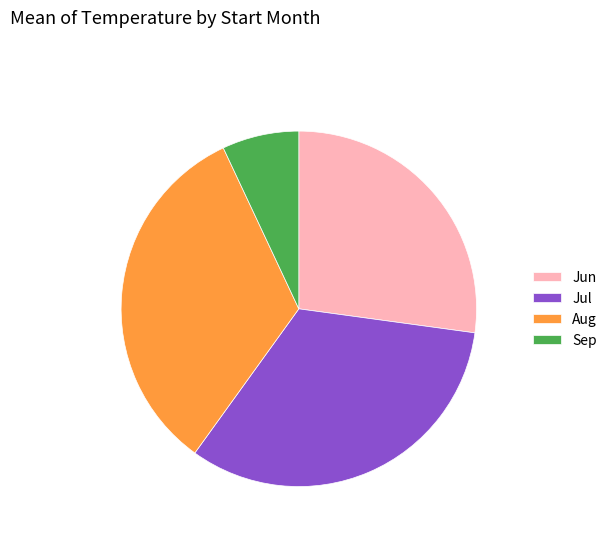

True or false: Jun accounts for 35% of the total.

False